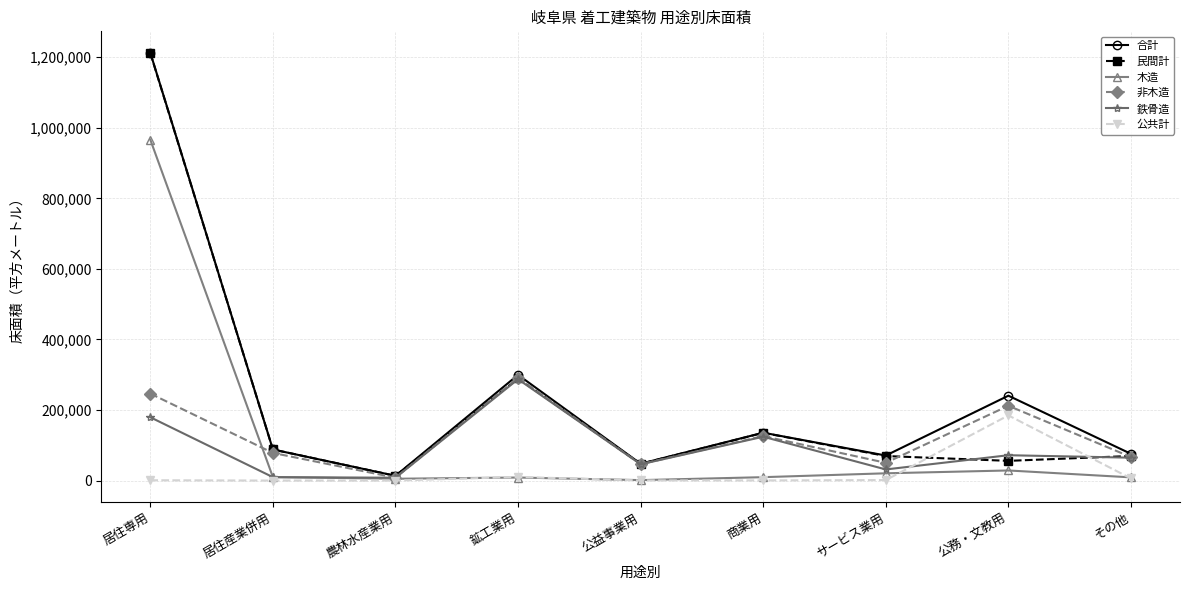

The 民間計 series shows 55862 at 公務・文教用. True or false?

True